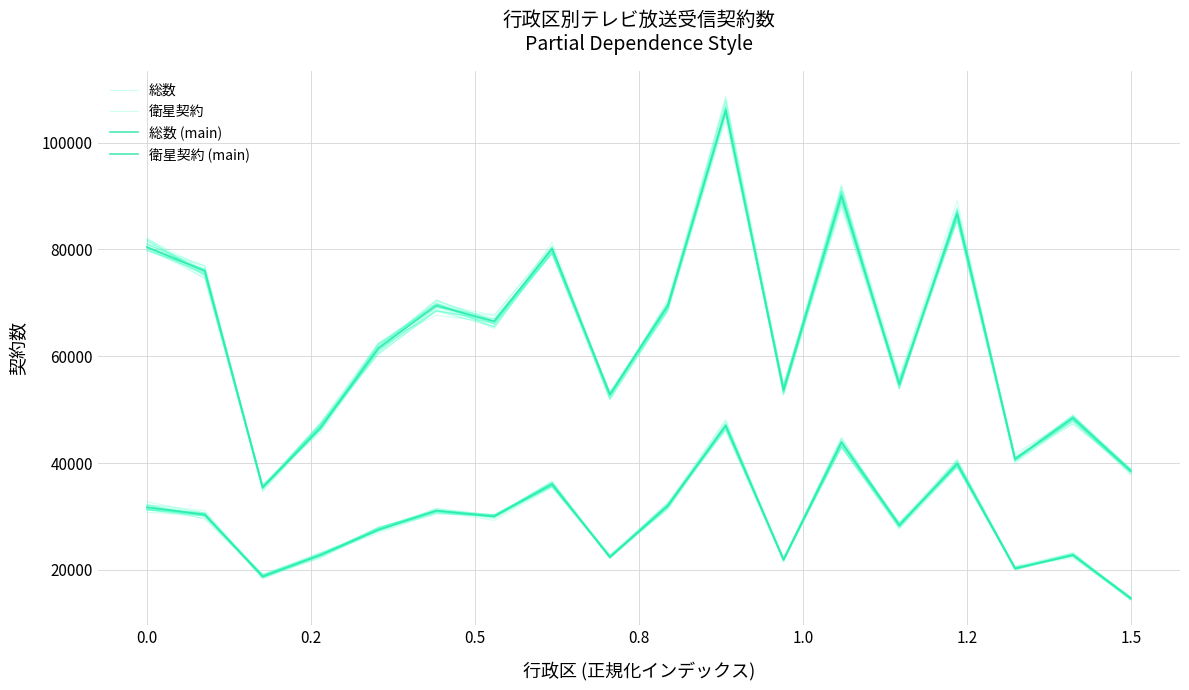

In 衛星契約 (main), how many points are higher than both neighbors (excluding endpoints)?

6